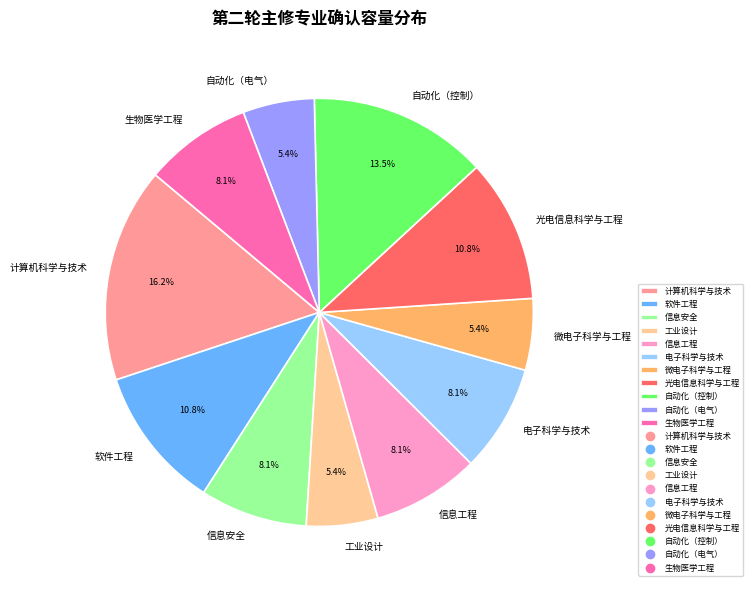

Which slice is the largest?

计算机科学与技术